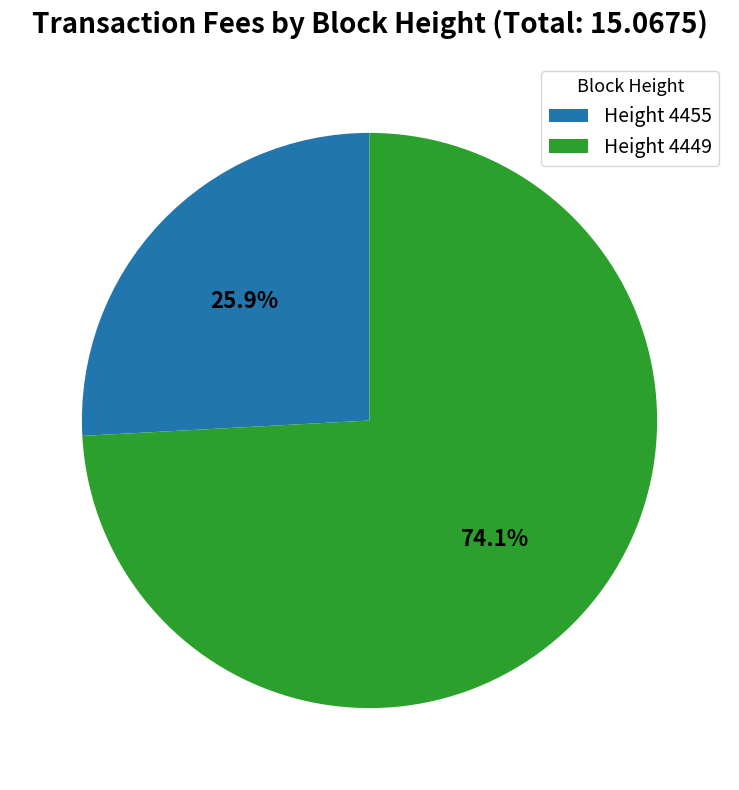

What percentage is NOT represented by Height 4455?

74.1%